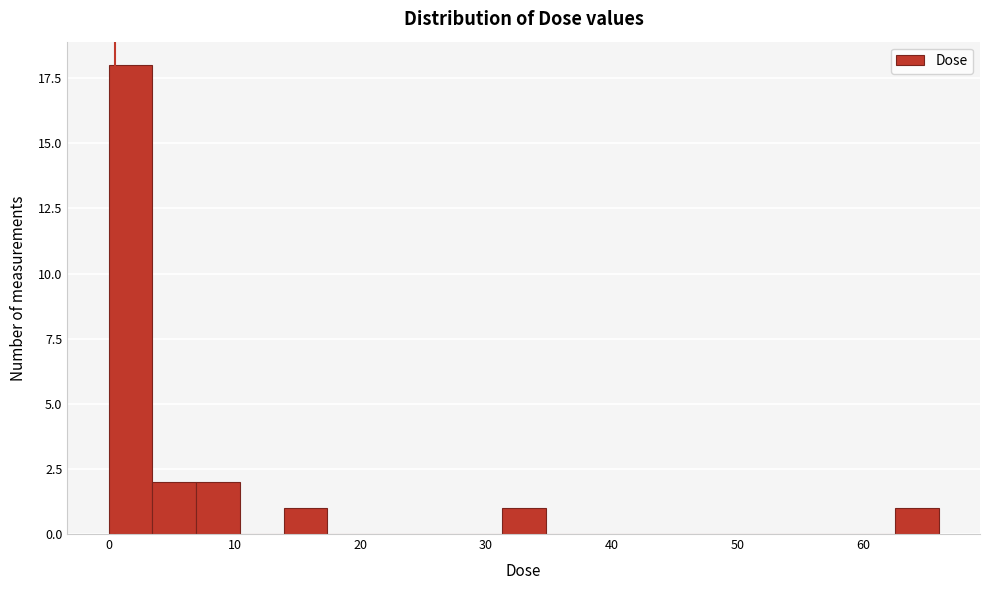

Read against the x-axis, roughly where is the centre of the tallest bar?

2